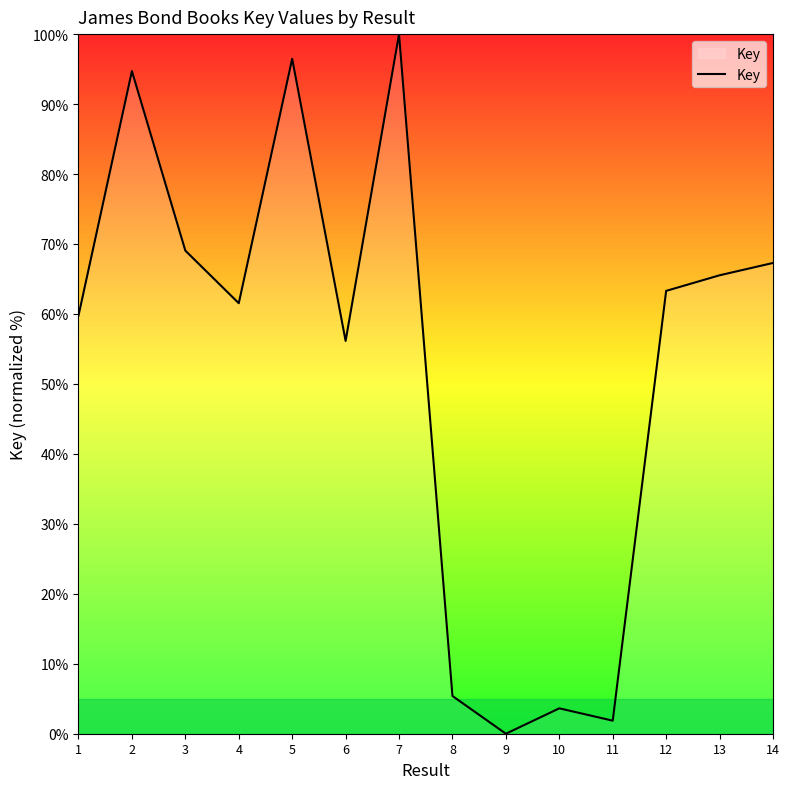

True or false: the data shows 5.4 at 8.

True